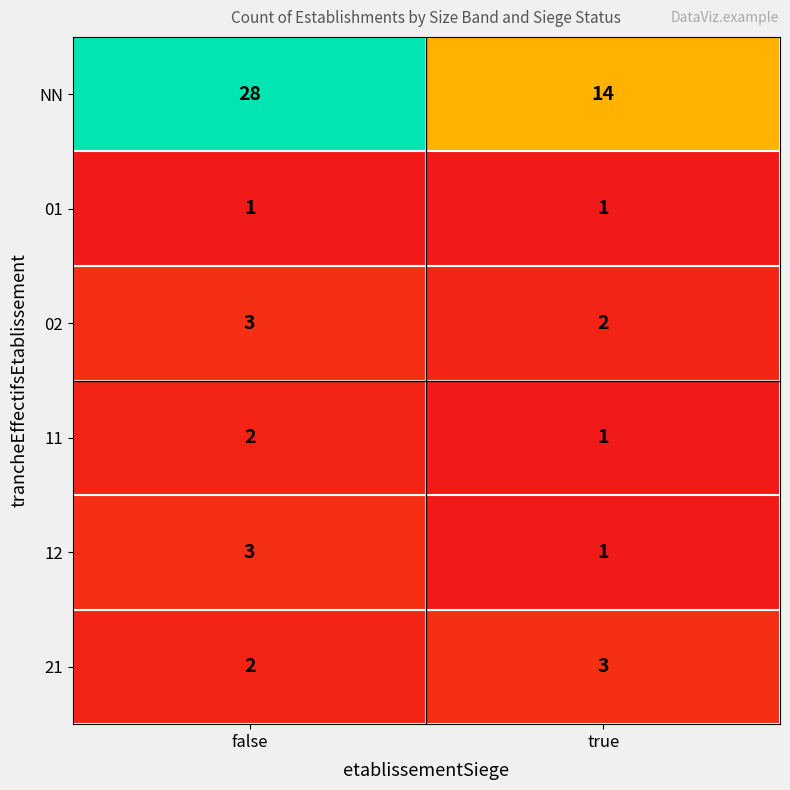

At which label is 11 closest to 1?

true